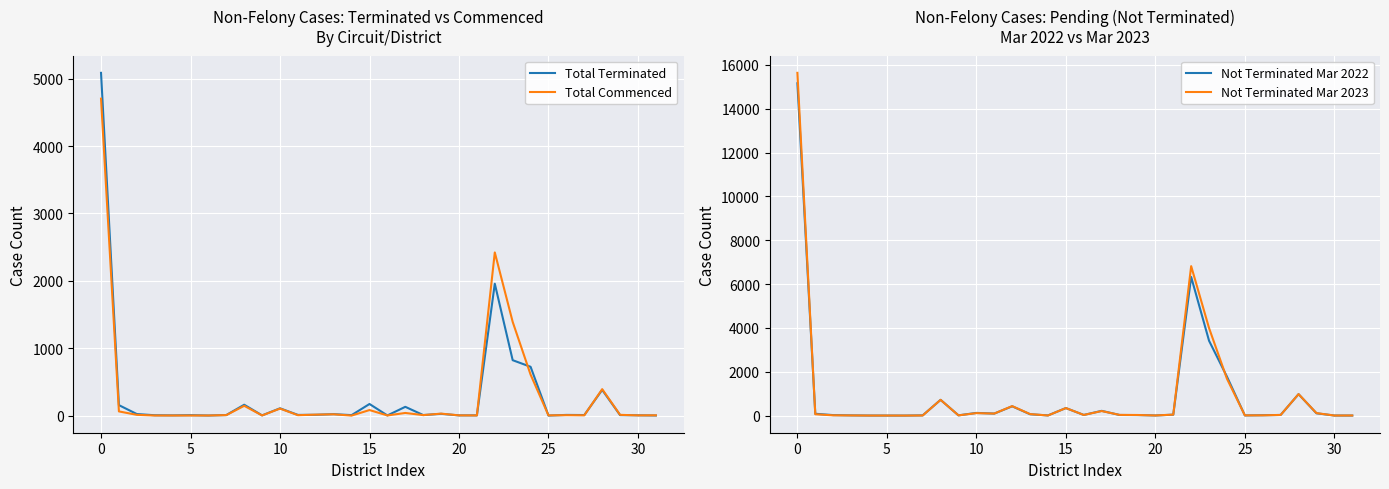

What are all the series names shown in the legend?

Total Terminated, Total Commenced, Not Terminated Mar 2022, Not Terminated Mar 2023